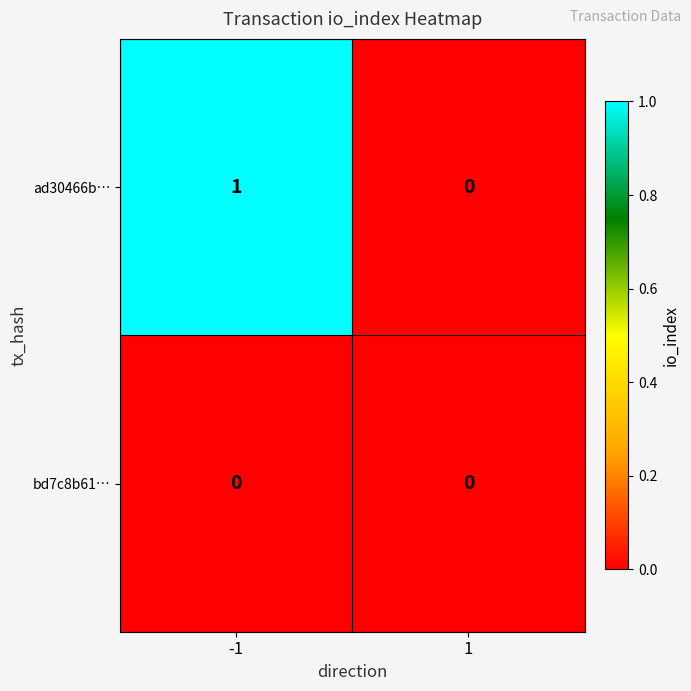

How many series are shown in this chart?

2